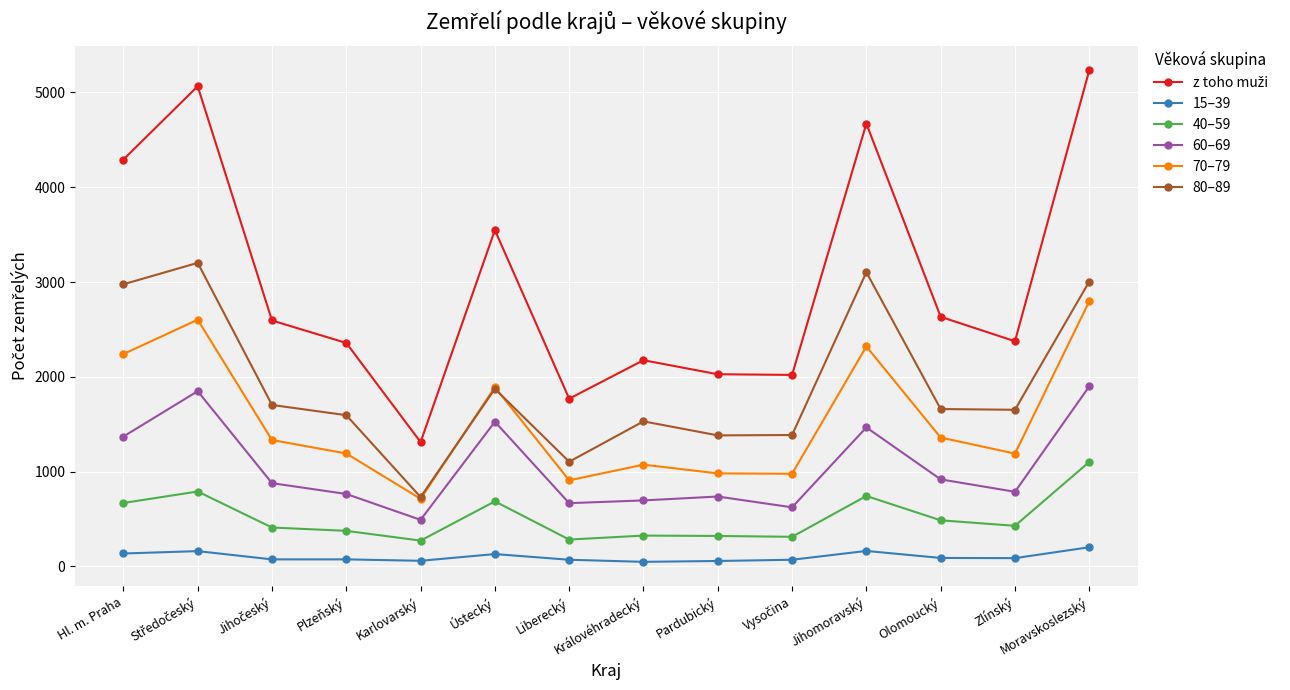

What is the spread (max minus min) of values at Jihomoravský?

4508